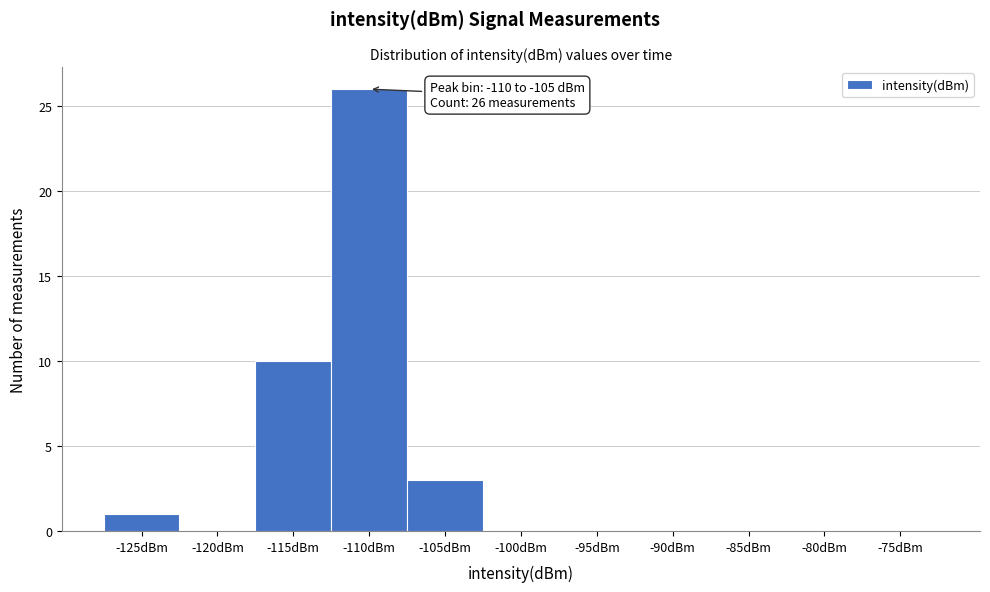

Reading left to right, transcribe all the data shown in this chart.

-125dBm=1	-120dBm=0	-115dBm=10	-110dBm=26	-105dBm=3	-100dBm=0	-95dBm=0	-90dBm=0	-85dBm=0	-80dBm=0	-75dBm=0